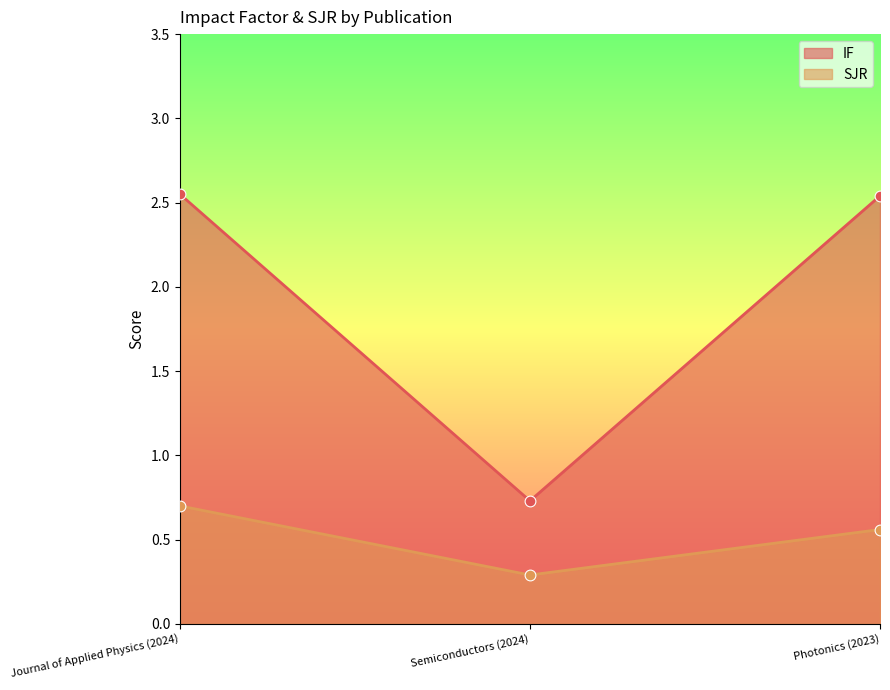

Which series reaches the minimum Y coordinate?

SJR